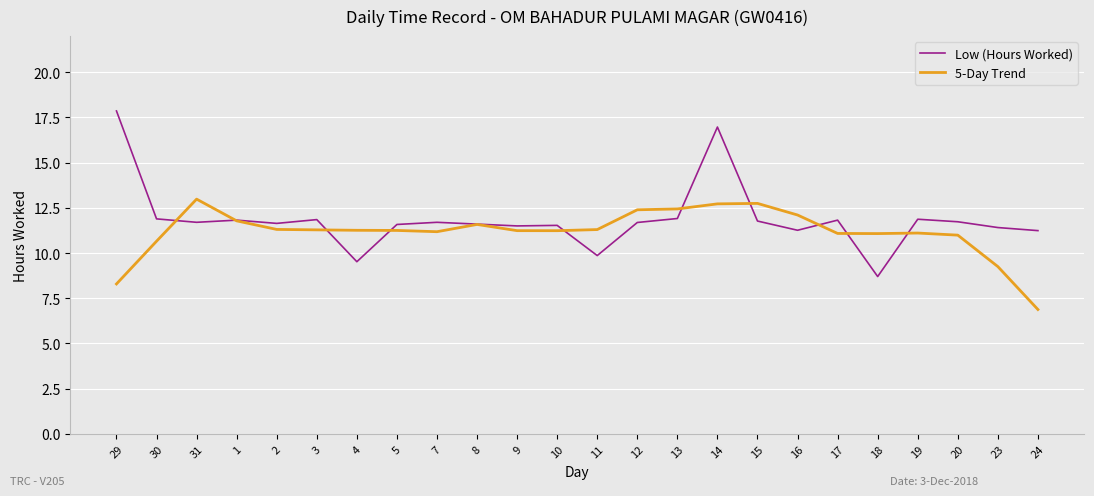

Which series changed the most between 16 and 24?

5-Day Trend